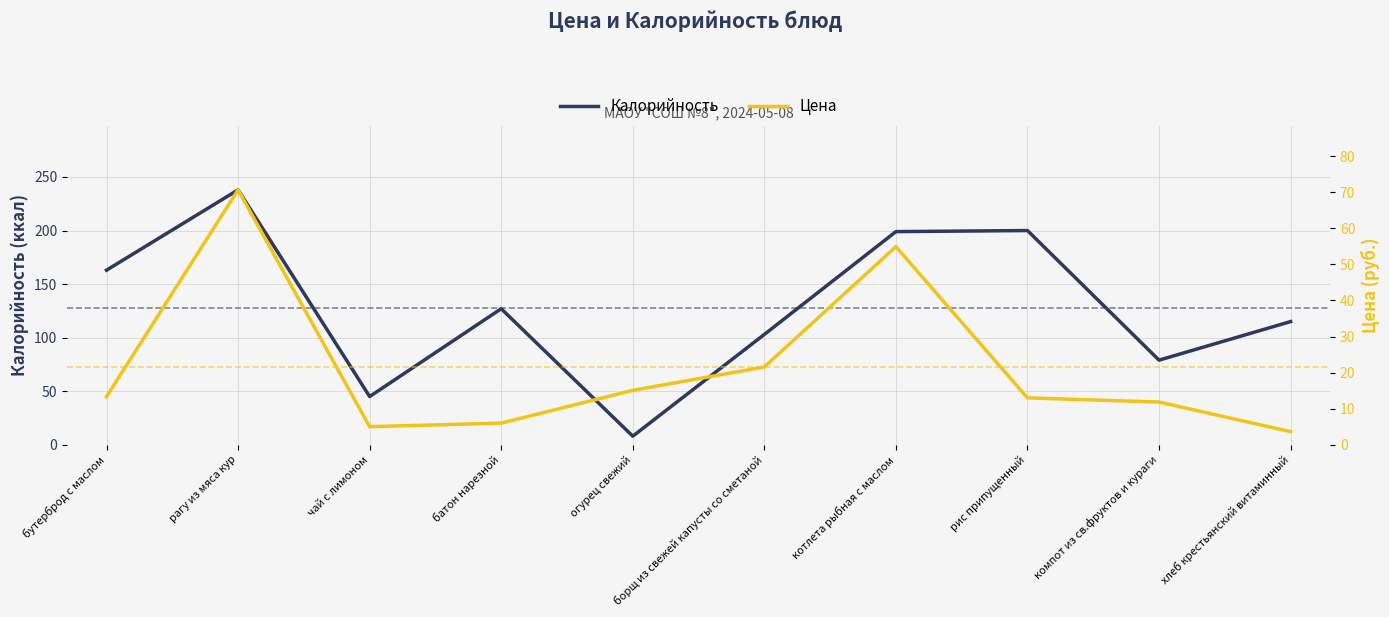

Which has a higher value, батон нарезной or рагу из мяса кур?

рагу из мяса кур